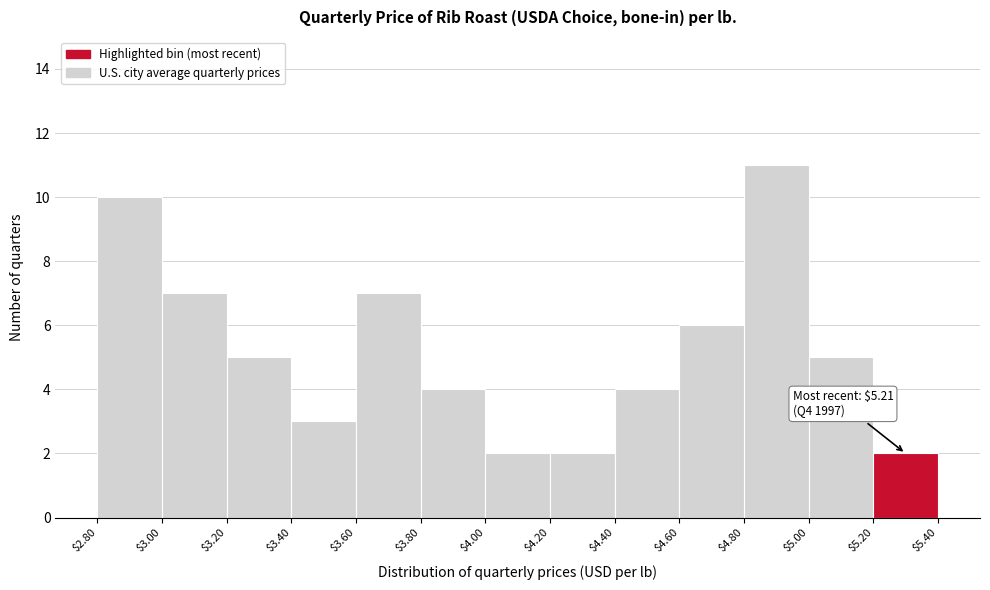

Which range on the x-axis has the tallest bar?

$4.80 to $5.00